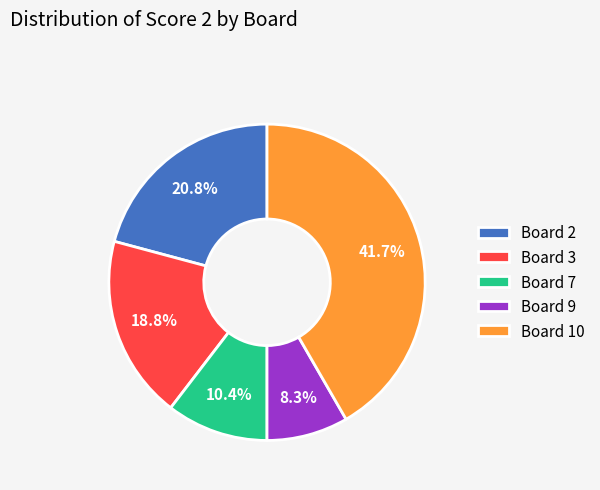

What percentage do Board 10 and Board 7 together represent?

52.1%